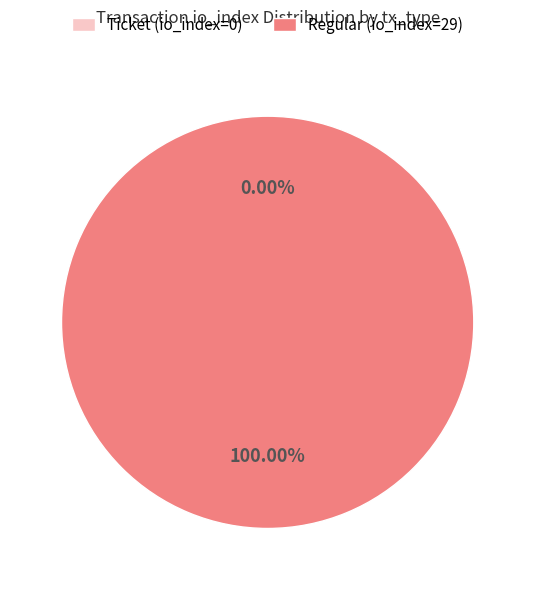

Is it true that Ticket (io_index=0) is 0% of the pie?

True